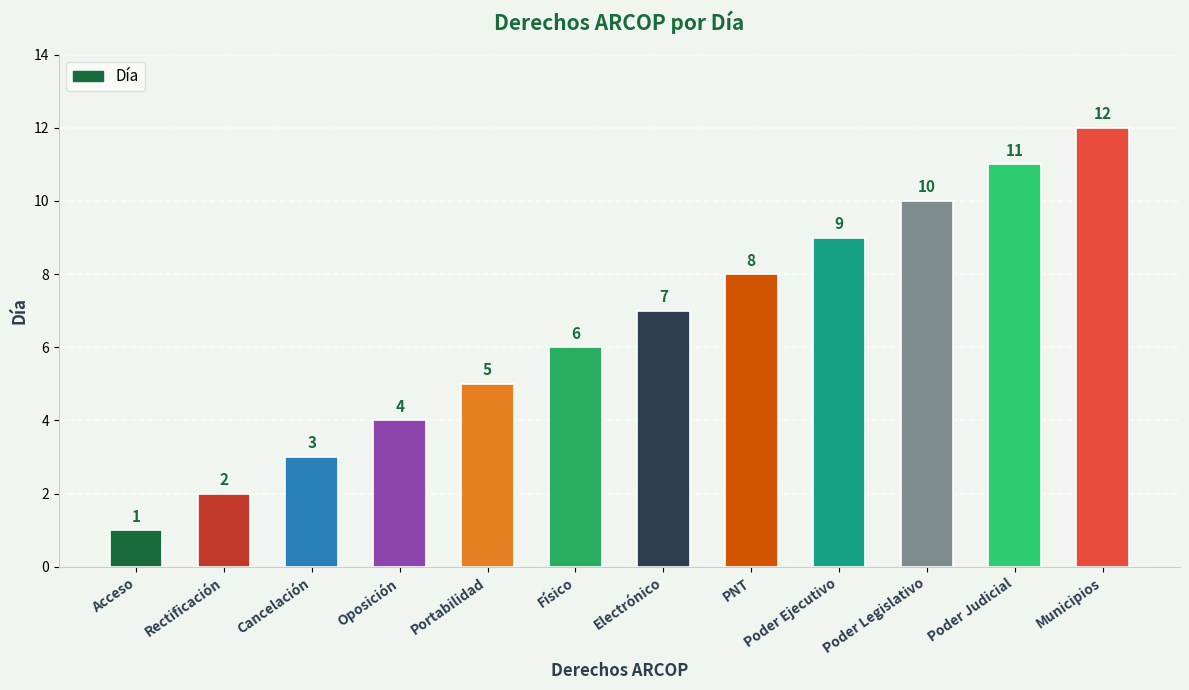

List the labels in order of value, smallest first.

Acceso, Rectificación, Cancelación, Oposición, Portabilidad, Físico, Electrónico, PNT, Poder Ejecutivo, Poder Legislativo, Poder Judicial, Municipios